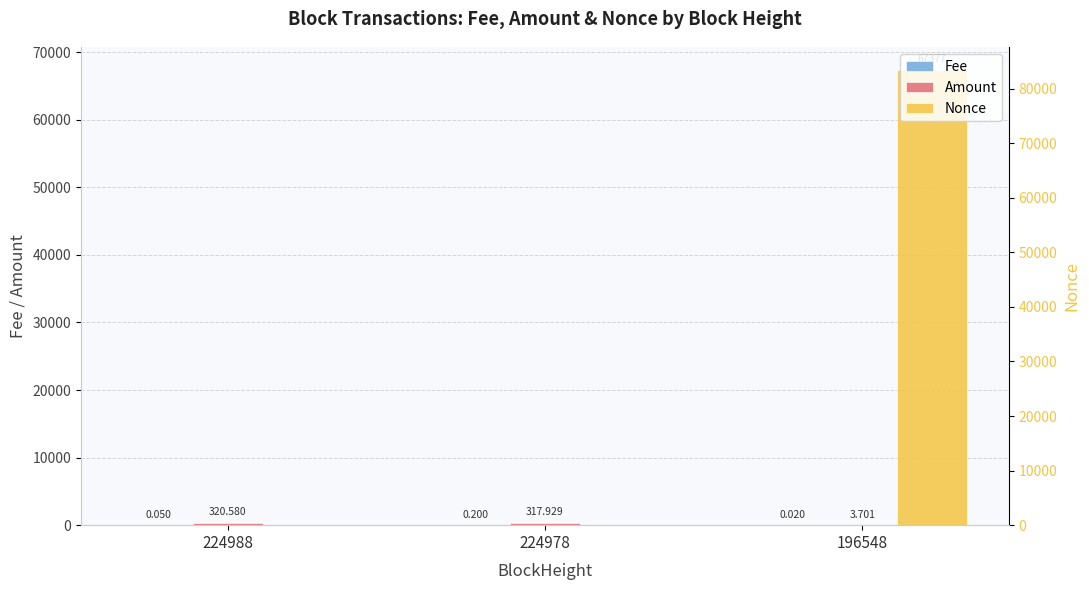

List the labels in order of Fee value, largest first.

224978, 224988, 196548